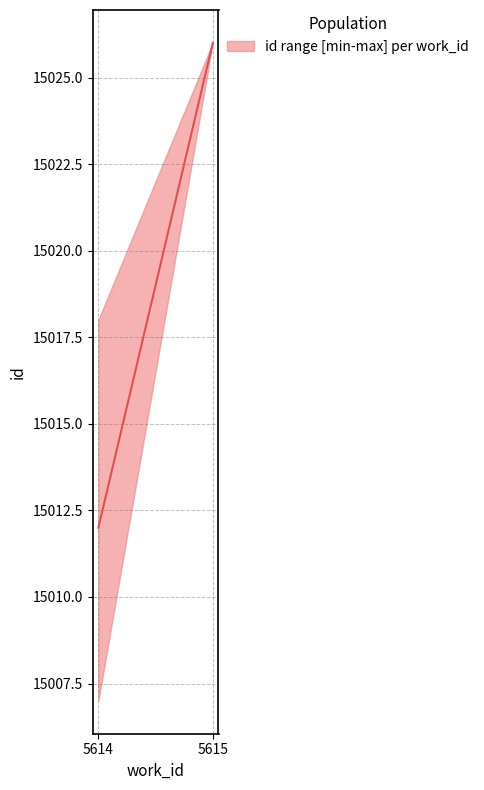

What is the change in value from 5614 to 5615?

+14